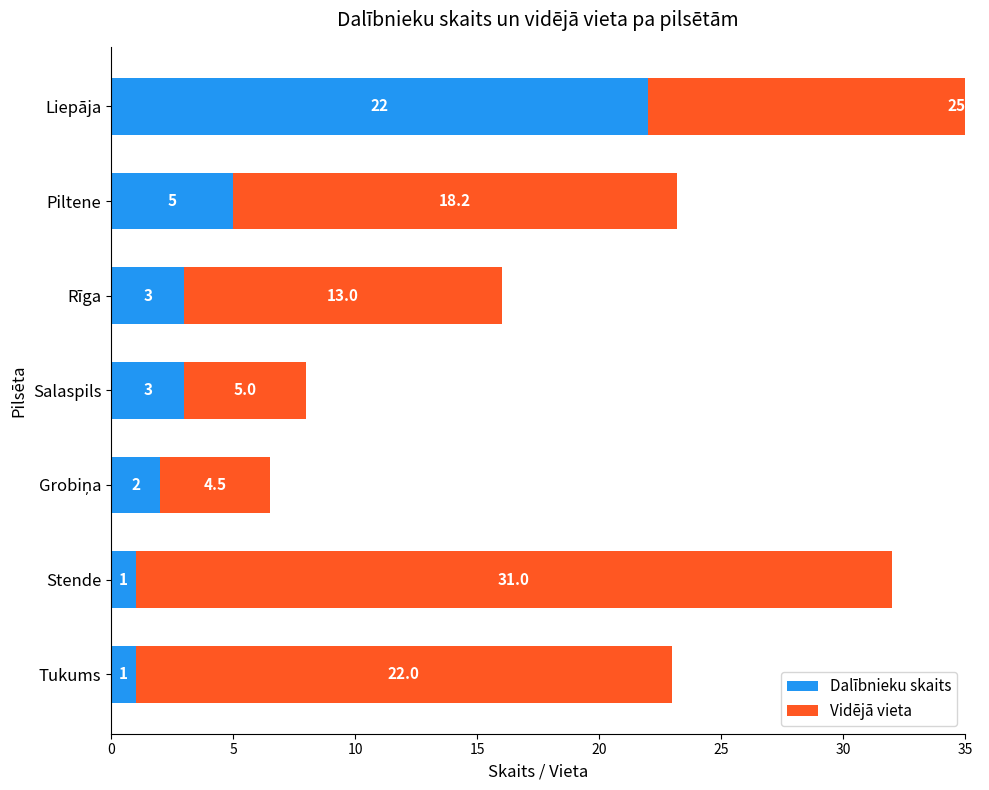

What is the greatest value displayed?

31.0